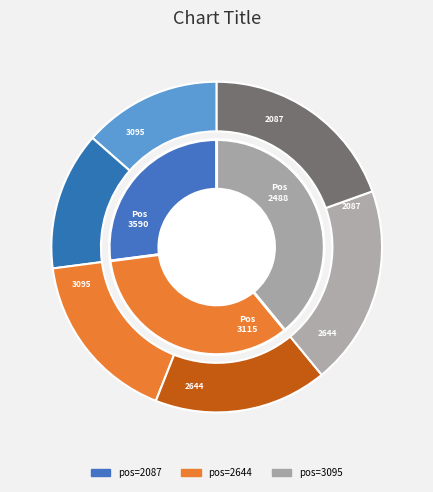

How many segments does this pie chart have?

3